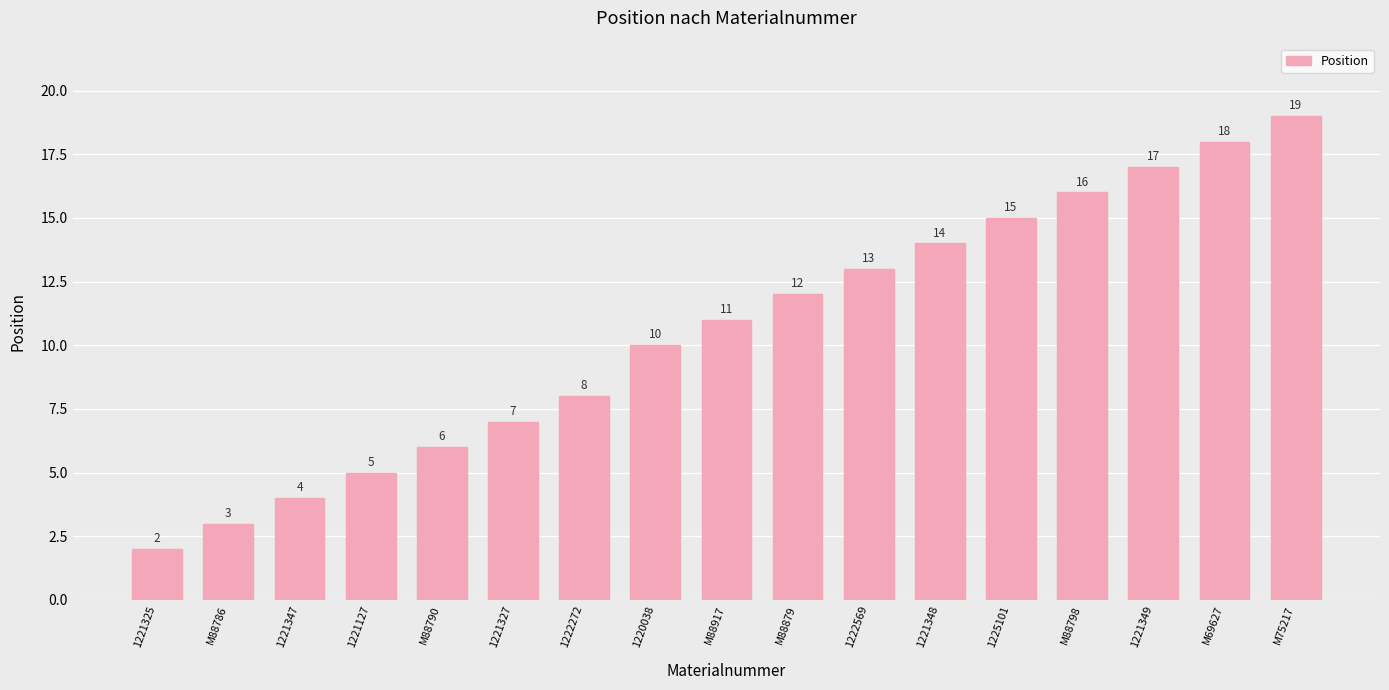

Reading left to right, what are all the values shown in this chart?

1221325=2	M88786=3	1221347=4	1221127=5	M88790=6	1221327=7	1222272=8	1220038=10	M88917=11	M88879=12	1222569=13	1221348=14	1225101=15	M88798=16	1221349=17	M69627=18	M75217=19